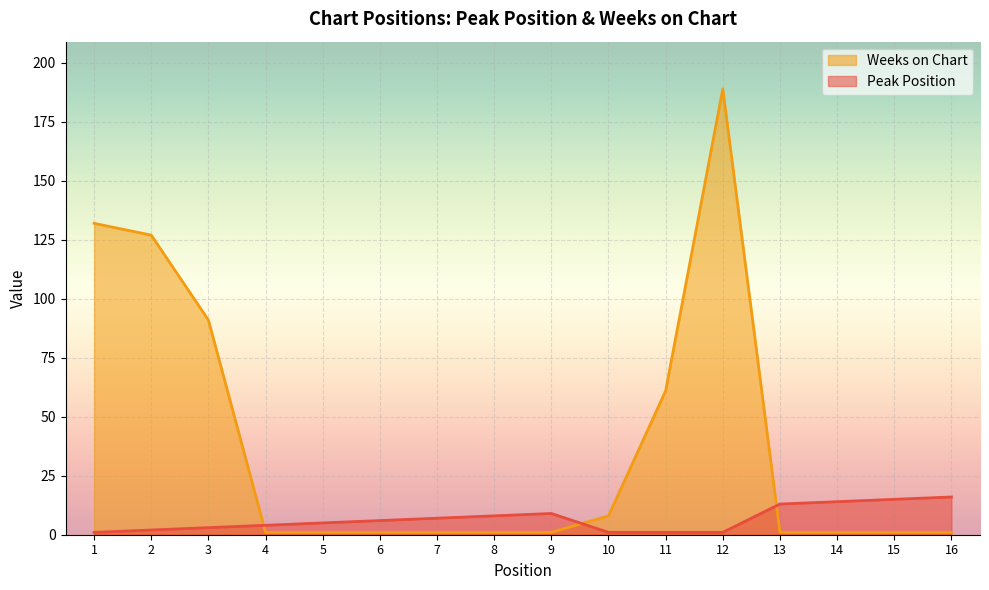

Is the value of Peak Position at 16 greater than the value of Weeks on Chart at 1?

No